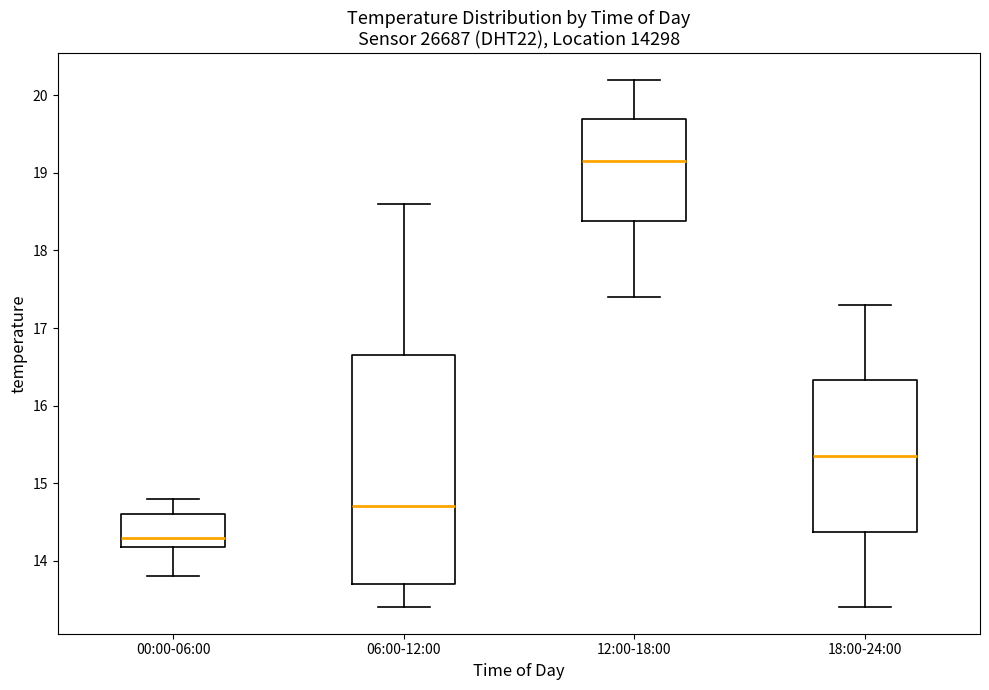

Where does the upper whisker of the box for 18:00-24:00 end on the y-axis? The values are not printed on the chart, so give them approximately, as read against the axis.

17.3